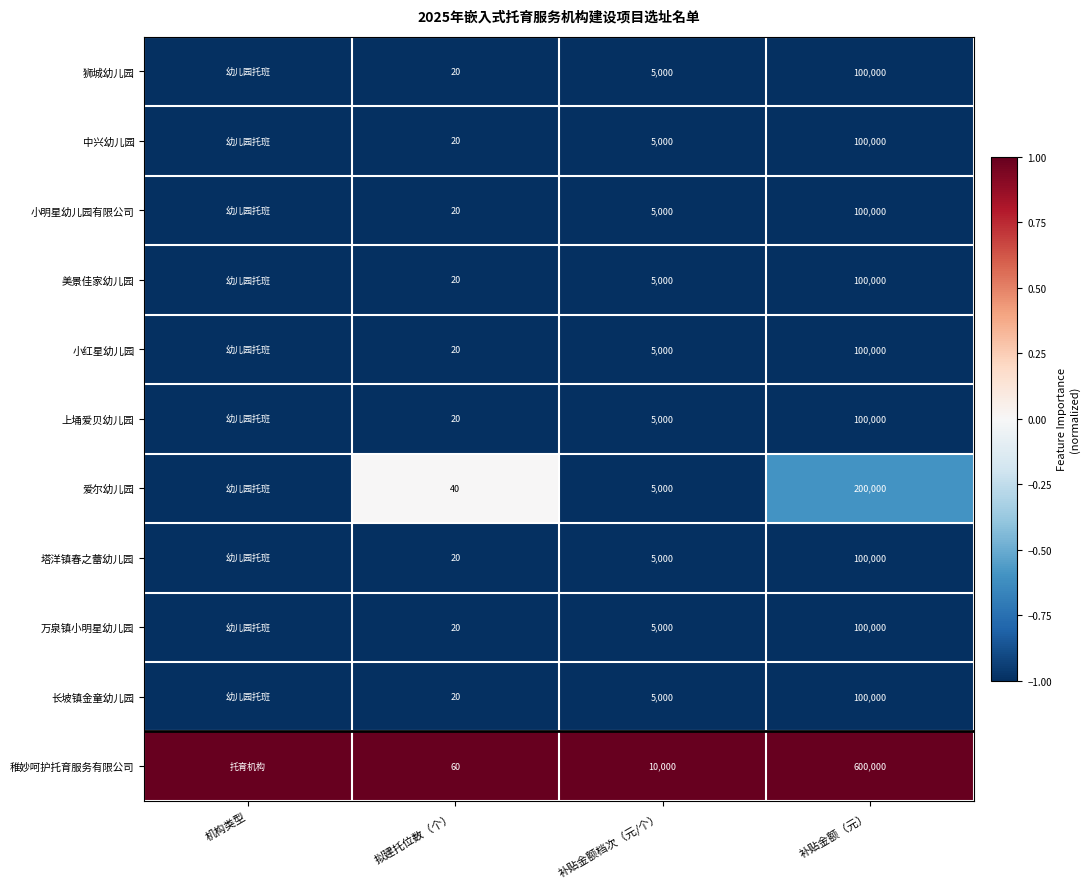

Count the number of data series in this chart.

11